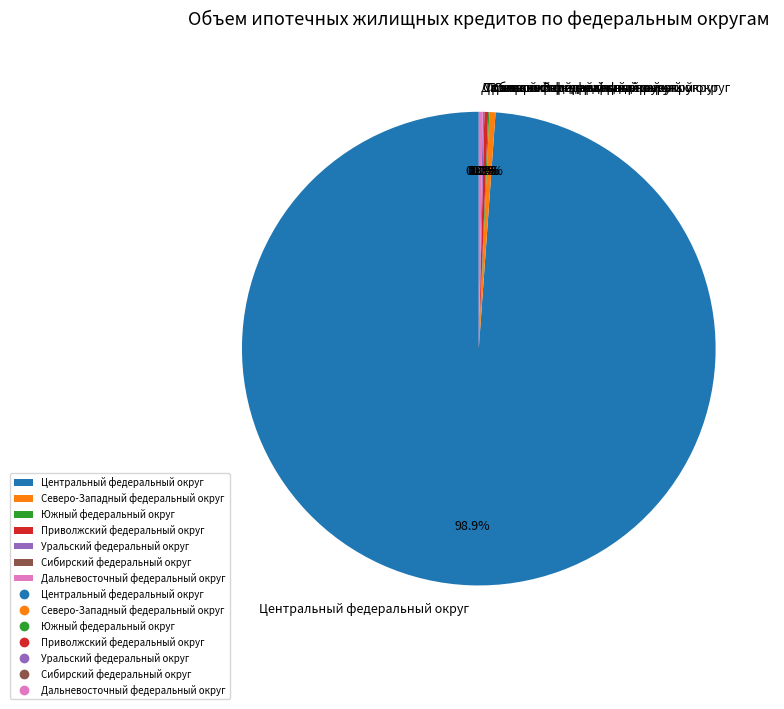

Is there any slice that represents more than half of the pie?

Yes